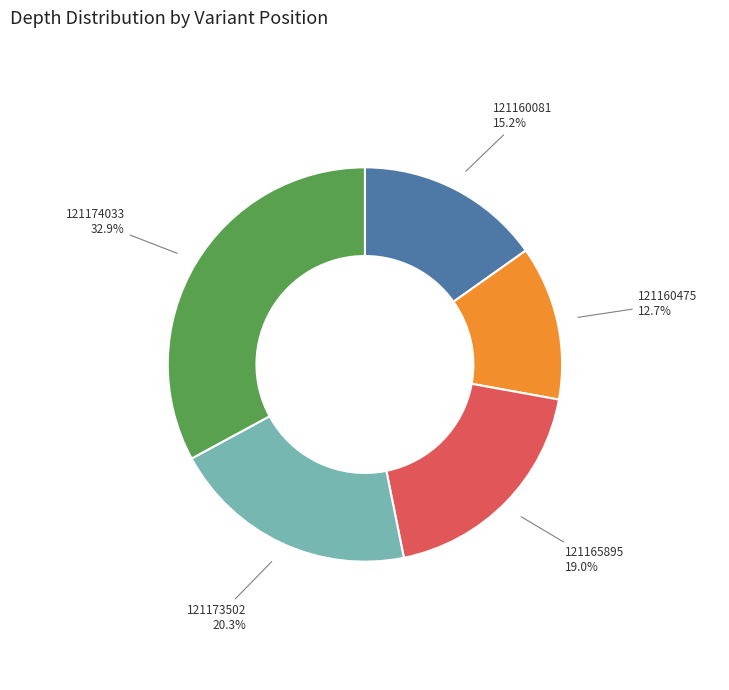

What is the smallest slice in the pie chart?

121160475